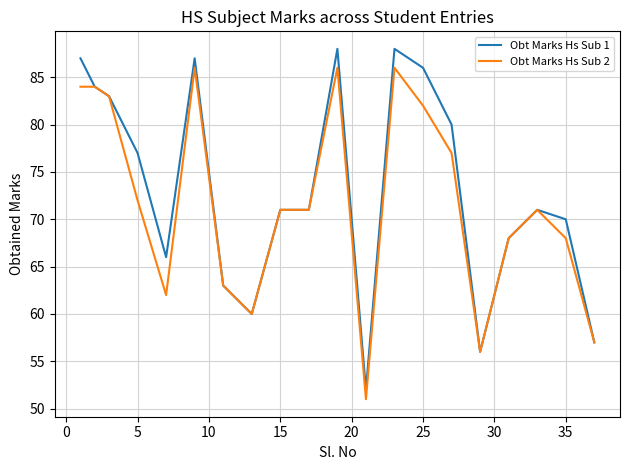

Which series has the widest spread of values?

Obt Marks Hs Sub 1